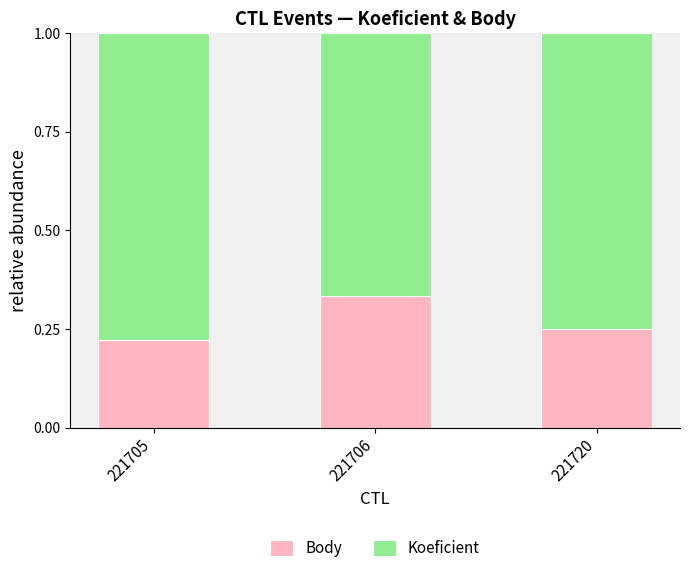

List the labels in order of Body value, smallest first.

221705, 221720, 221706